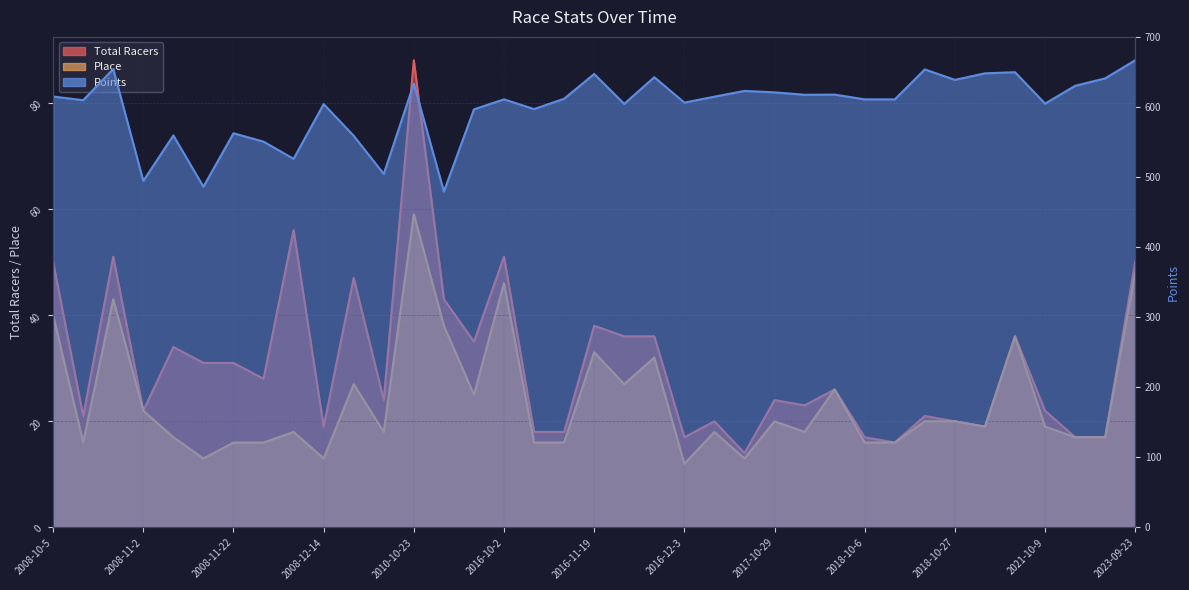

How many interior local peaks does the Total Racers series have?

12